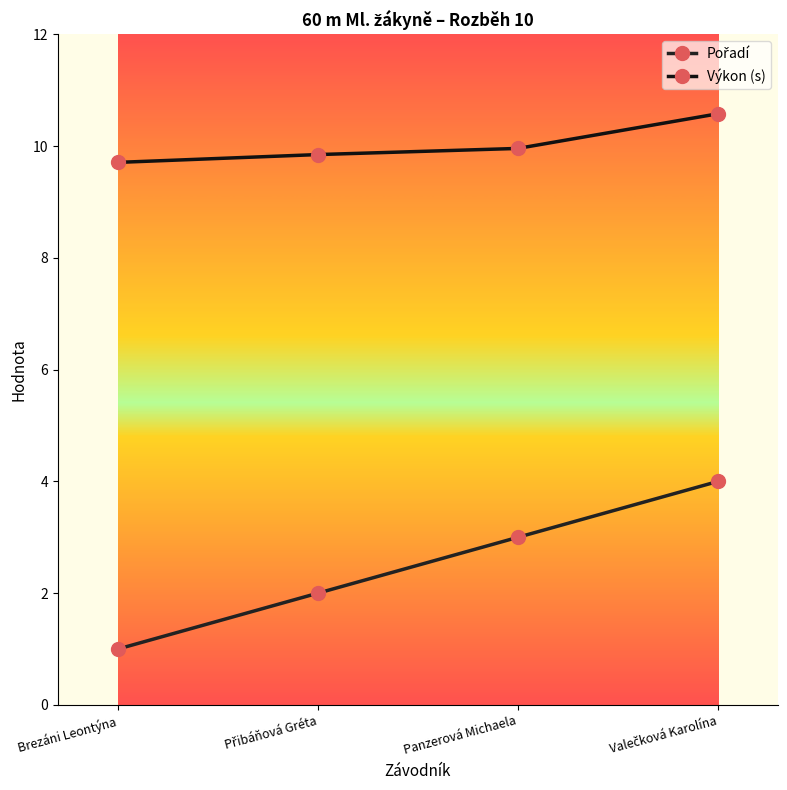

Reading right to left, extract all data points from this chart.

Pořadí: 4.0	3.0	2.0	1.0
Výkon (s): 10.6	10.0	9.8	9.7